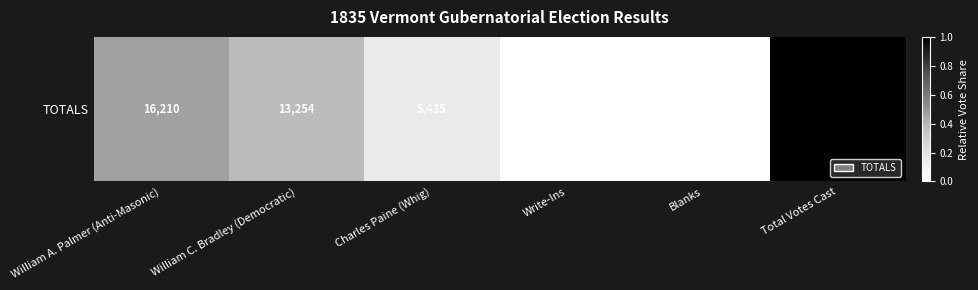

List the labels in order of value, smallest first.

Blanks, Write-Ins, Charles Paine (Whig), William C. Bradley (Democratic), William A. Palmer (Anti-Masonic), Total Votes Cast